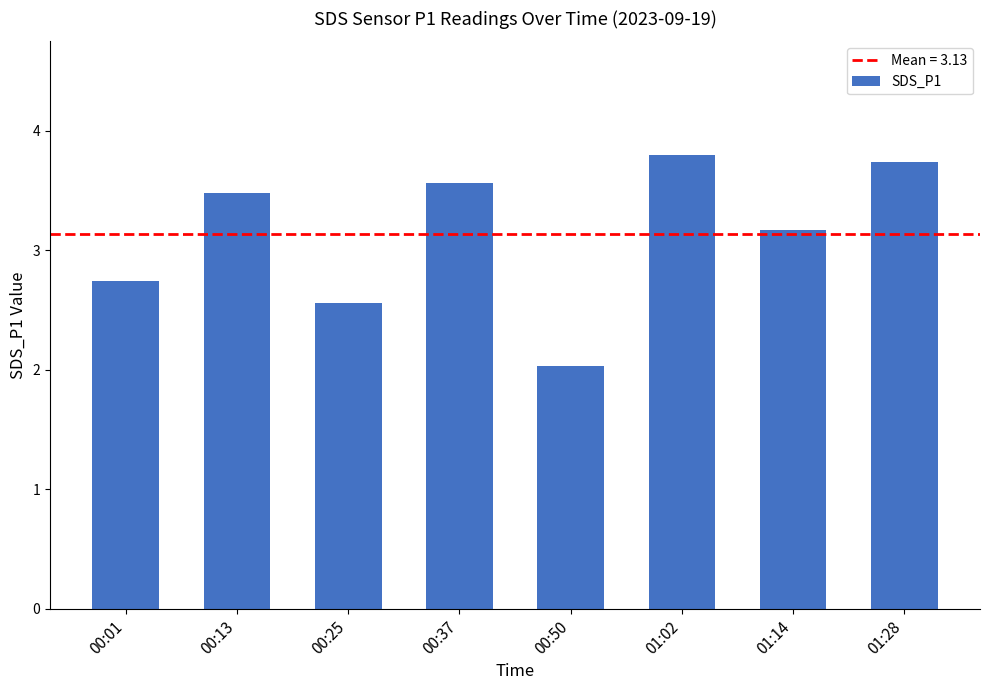

The chart shows a value of 5.1 at 01:14. True or false?

False